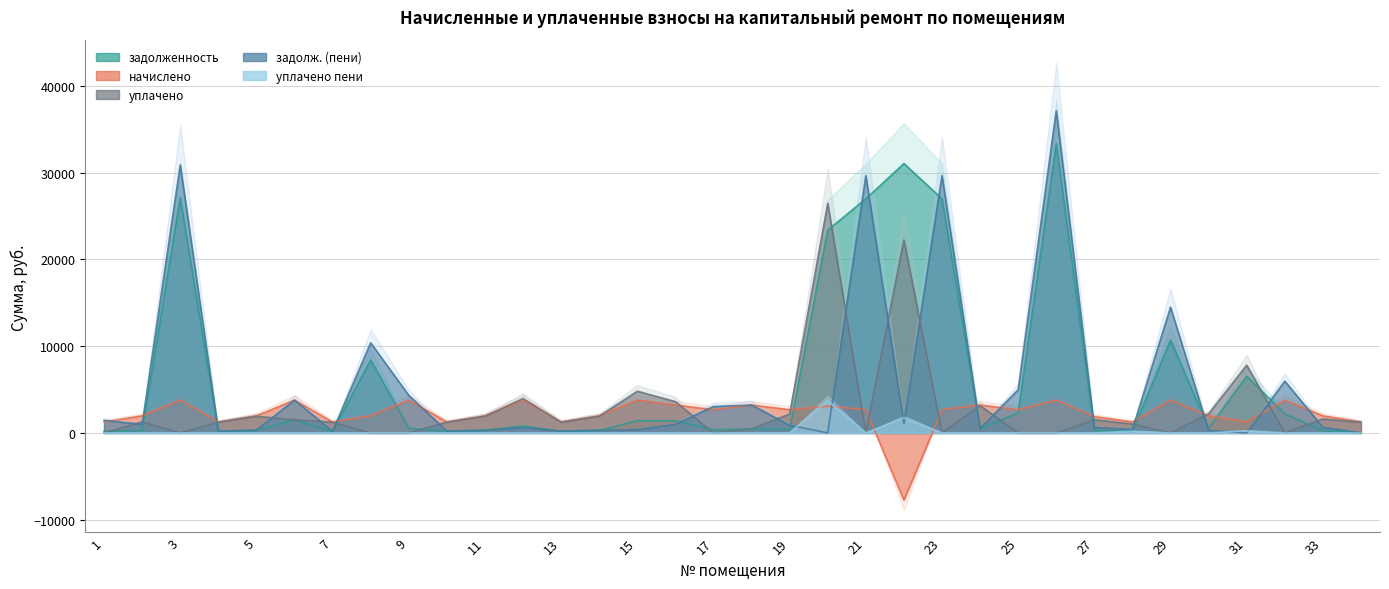

True or false: задолж. (пени) and уплачено пени cross at least once.

True